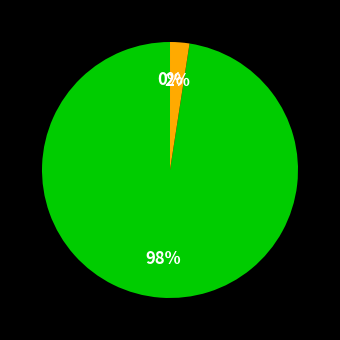

To the nearest percent, what is the average slice percentage?

33%